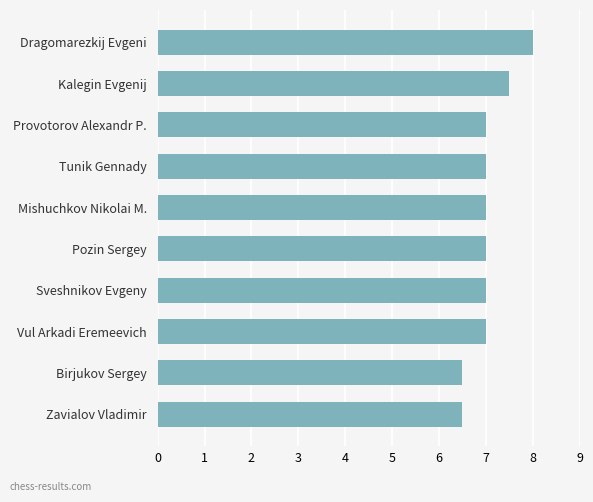

Count the values in the range 7 to 8.

8